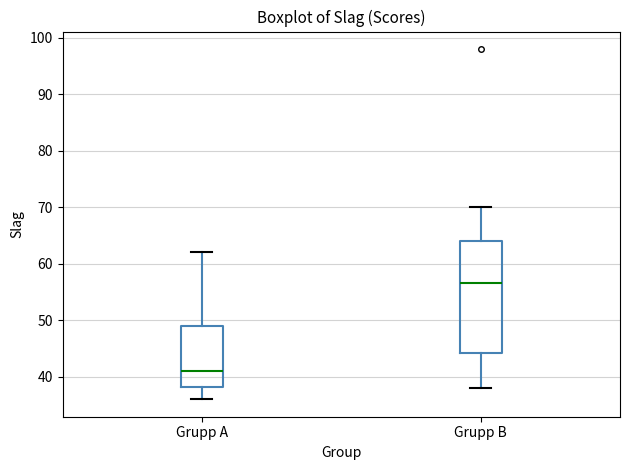

Reading left to right, transcribe this box plot: for each box, give where its median line is, the range the box spans, and where its two whiskers end, as read against the y-axis. The values are not printed on the chart, so give them approximately, as read against the axis.

Grupp A: median 41, box 38 to 49, whiskers 36 to 62
Grupp B: median 57, box 44 to 64, whiskers 38 to 70